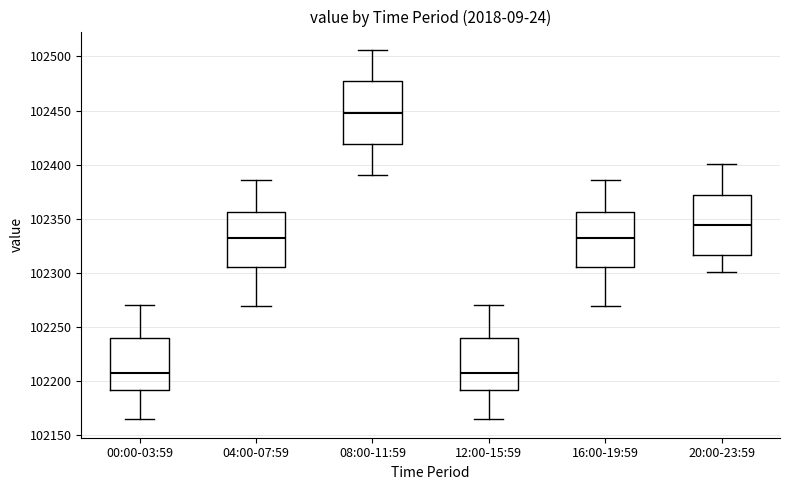

Reading left to right, transcribe this box plot: for each box, give where its median line is, the range the box spans, and where its two whiskers end, as read against the y-axis. The values are not printed on the chart, so give them approximately, as read against the axis.

00:00-03:59: median 102210, box 102190 to 102240, whiskers 102165 to 102270
04:00-07:59: median 102335, box 102305 to 102355, whiskers 102270 to 102385
08:00-11:59: median 102450, box 102420 to 102475, whiskers 102390 to 102505
12:00-15:59: median 102210, box 102190 to 102240, whiskers 102165 to 102270
16:00-19:59: median 102335, box 102305 to 102355, whiskers 102270 to 102385
20:00-23:59: median 102345, box 102315 to 102370, whiskers 102300 to 102400